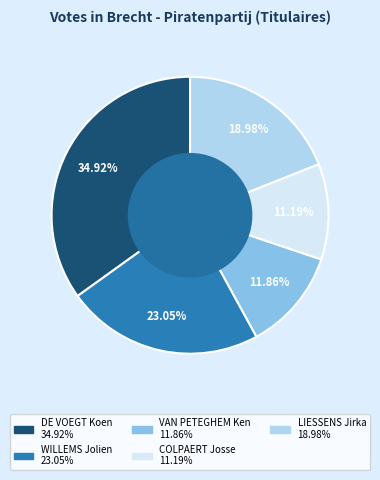

What is the smallest slice in the pie chart?

COLPAERT Josse